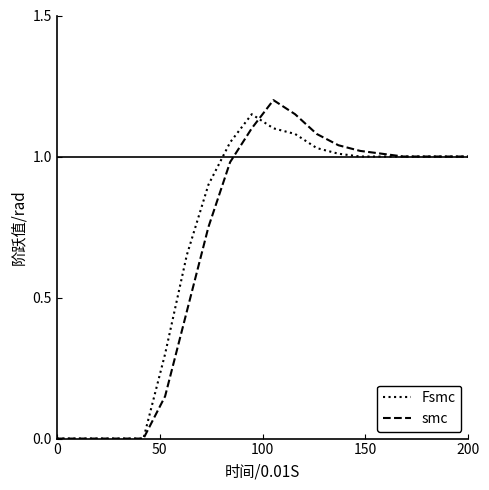

What are all the series names shown in the legend?

Fsmc, smc